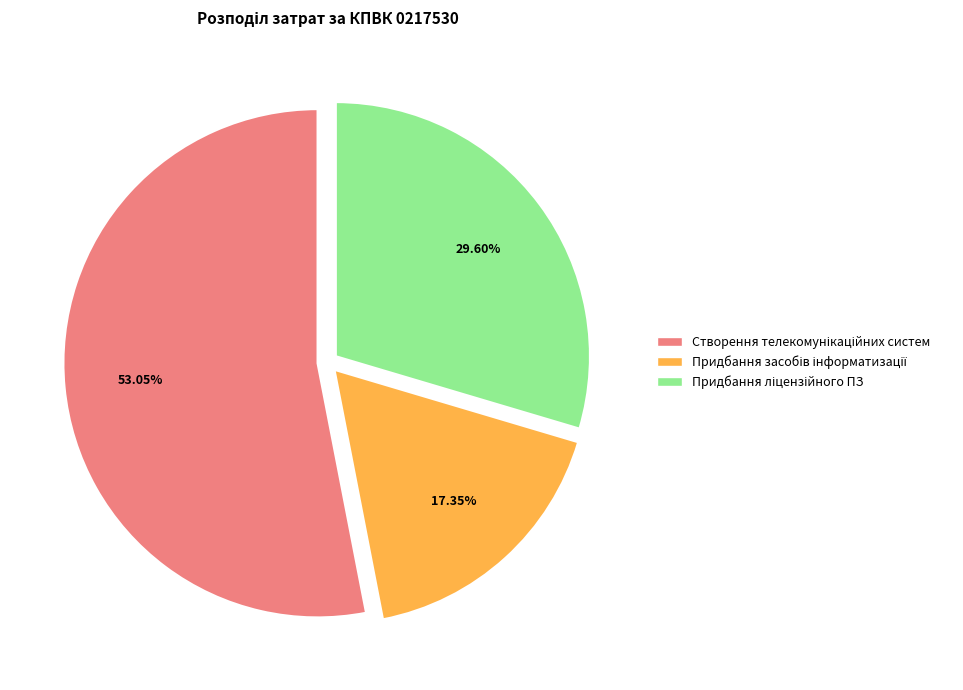

Is there a majority slice in this chart?

Yes